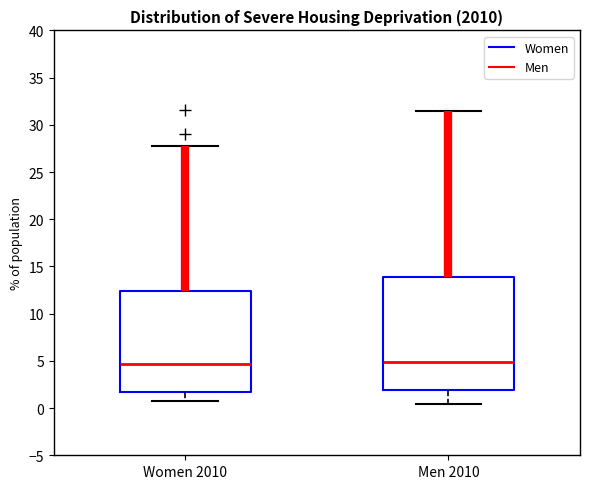

Reading left to right, read every box against the y-axis: the position of its median line, the range the box covers, and the ends of its whiskers. The values are not printed on the chart, so give them approximately, as read against the axis.

Women 2010: median 4.5, box 1.5 to 12.5, whiskers 0.5 to 28.0
Men 2010: median 5.0, box 2.0 to 14.0, whiskers 0.5 to 31.5